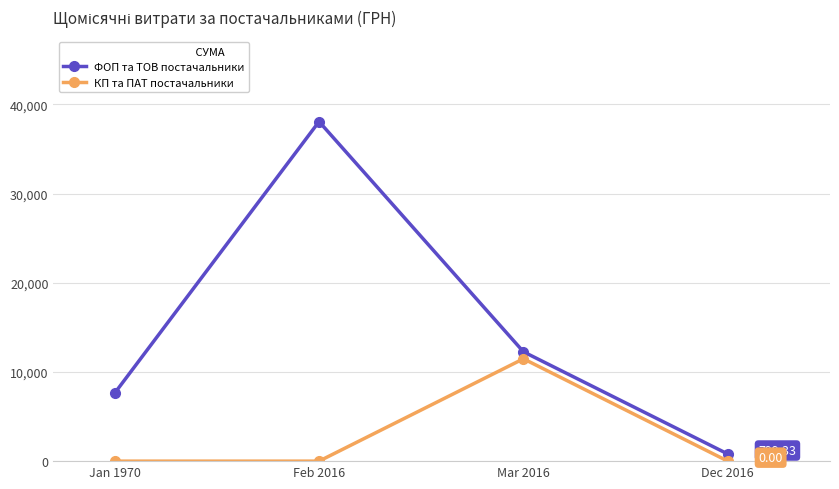

List the series in order of their overall mean, highest first.

ФОП та ТОВ постачальники, КП та ПАТ постачальники